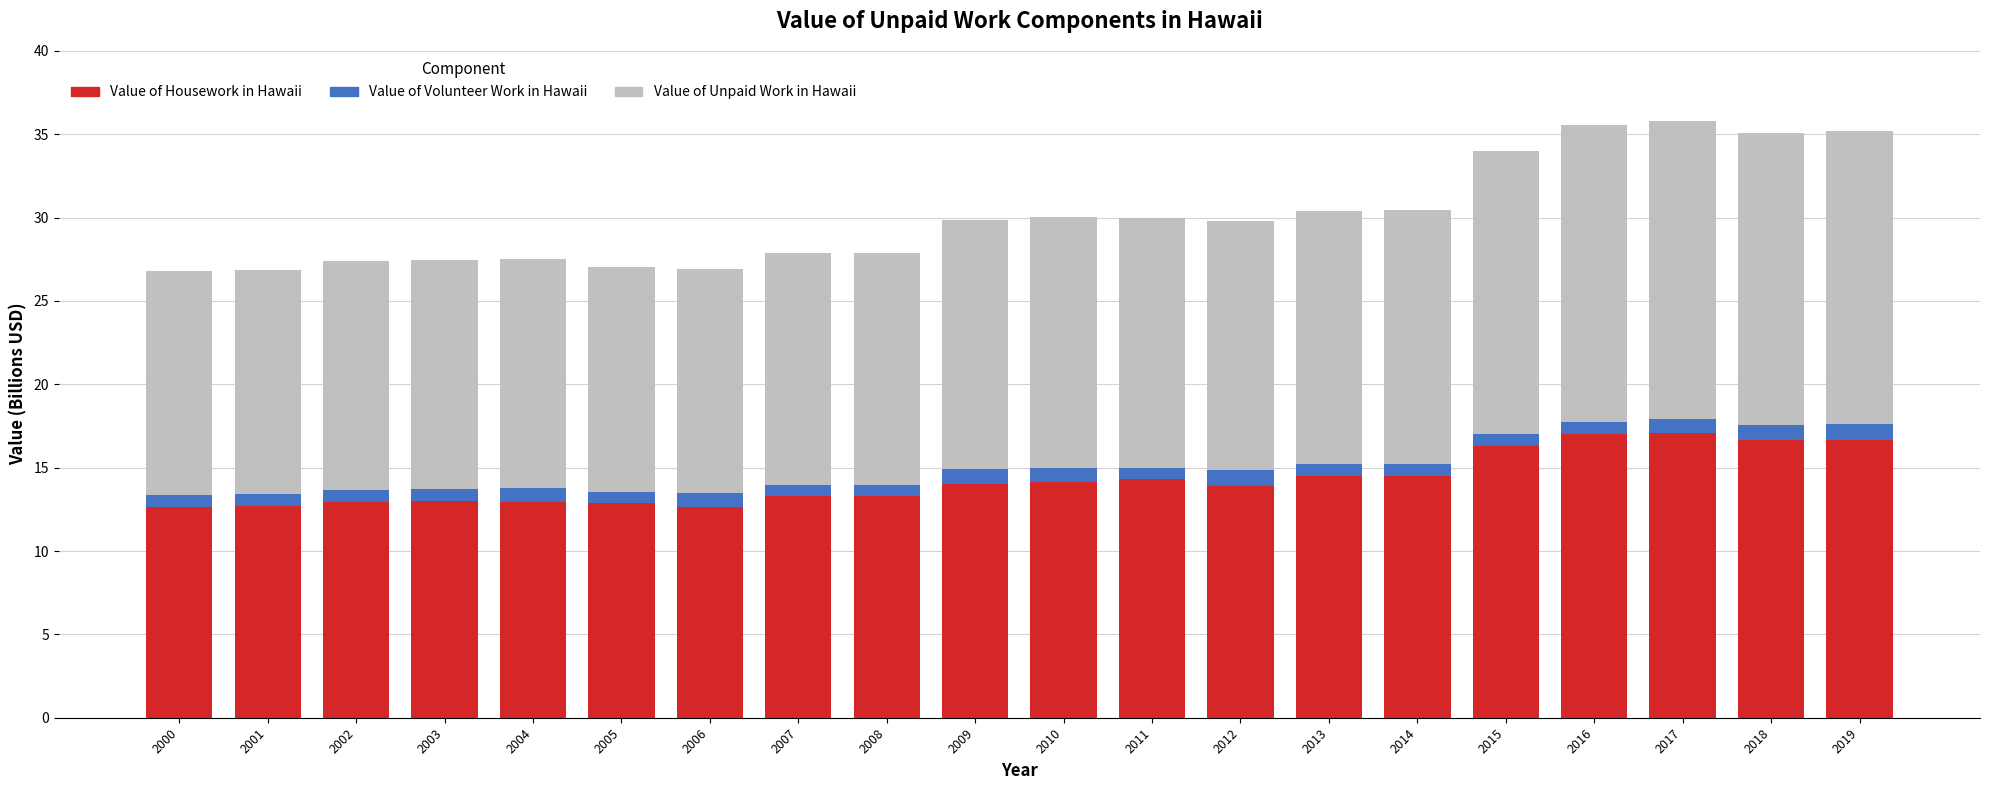

The Value of Housework in Hawaii series shows 16.3 at 2015. True or false?

True